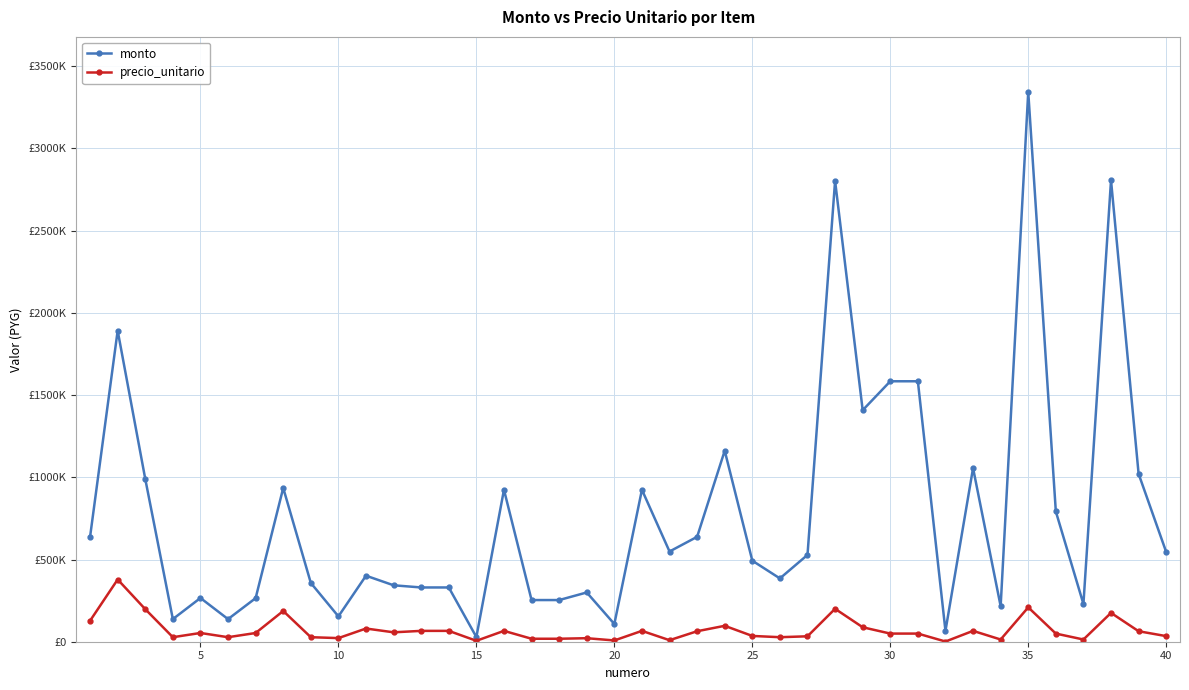

What is the greatest value displayed?

3344000